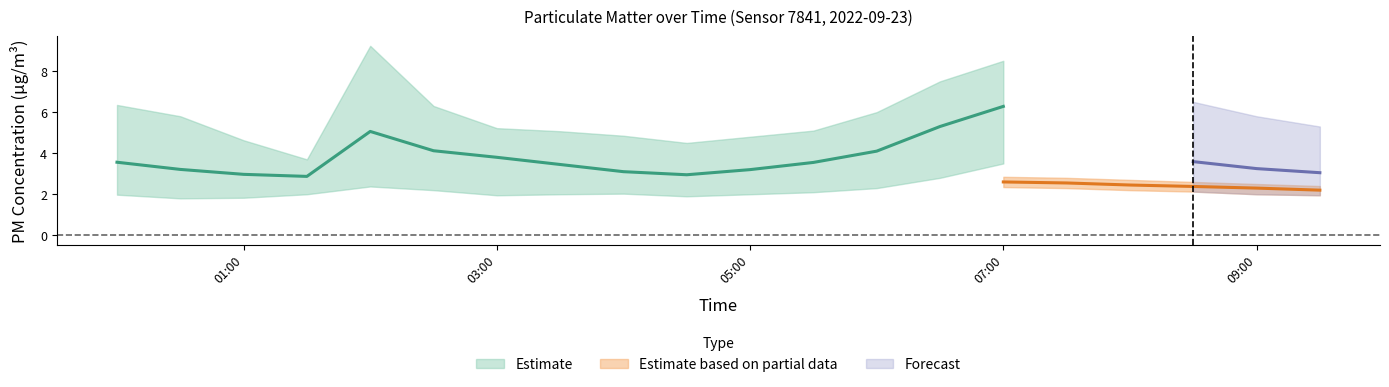

What is the average value of the P1_center series?

4.1